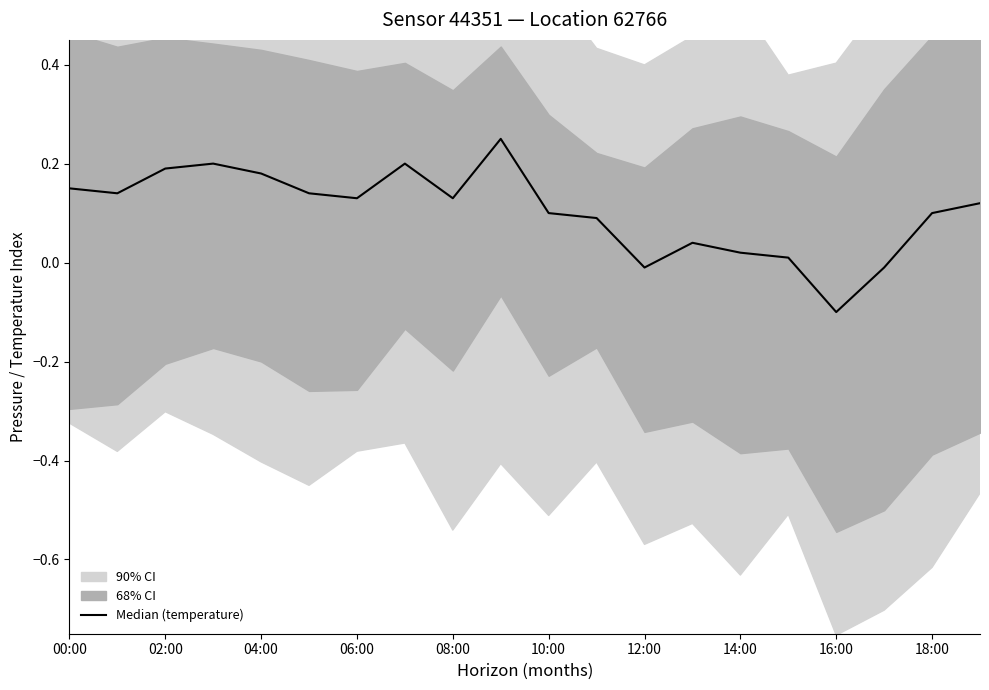

What is the label of the 14th point from the left?

13